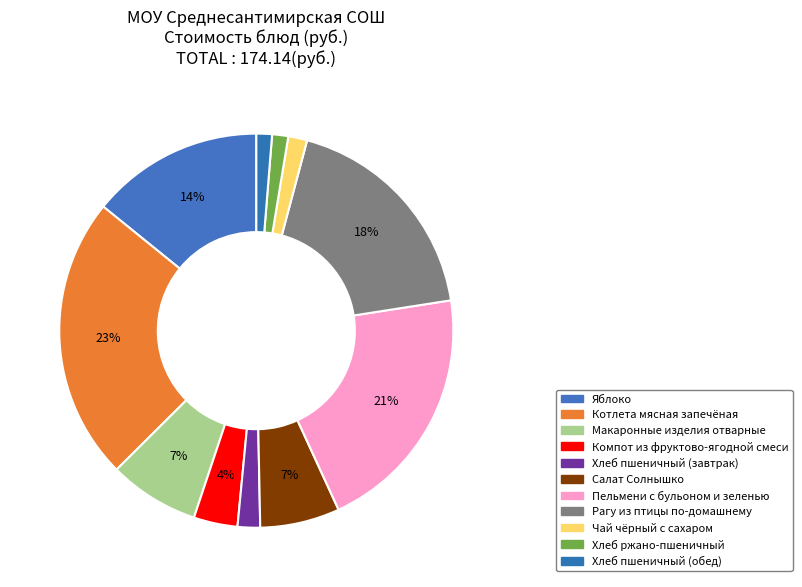

How many segments does this pie chart have?

11